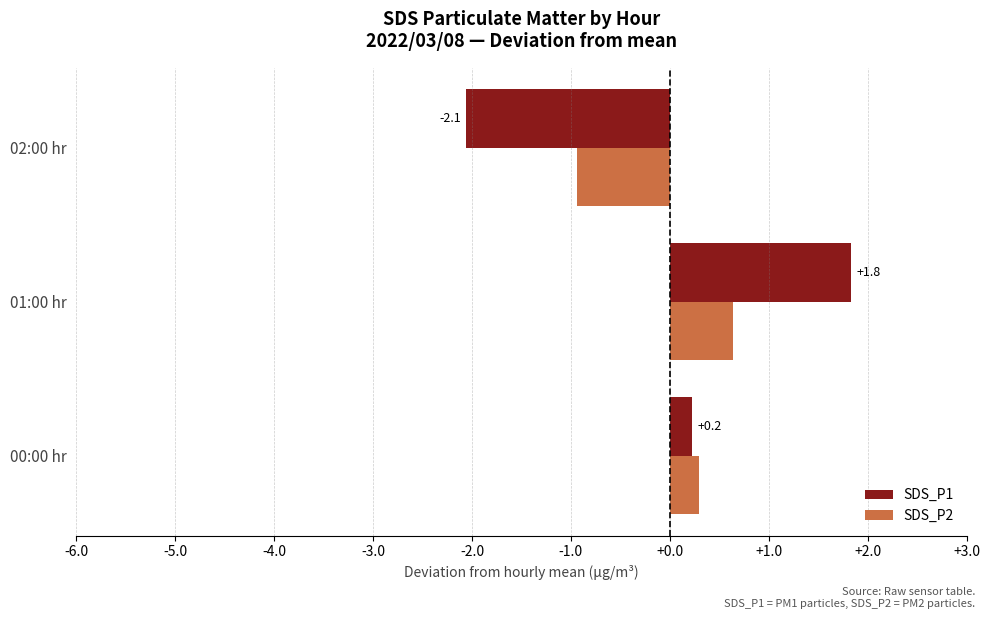

How many positive values does the SDS_P1 series have?

2